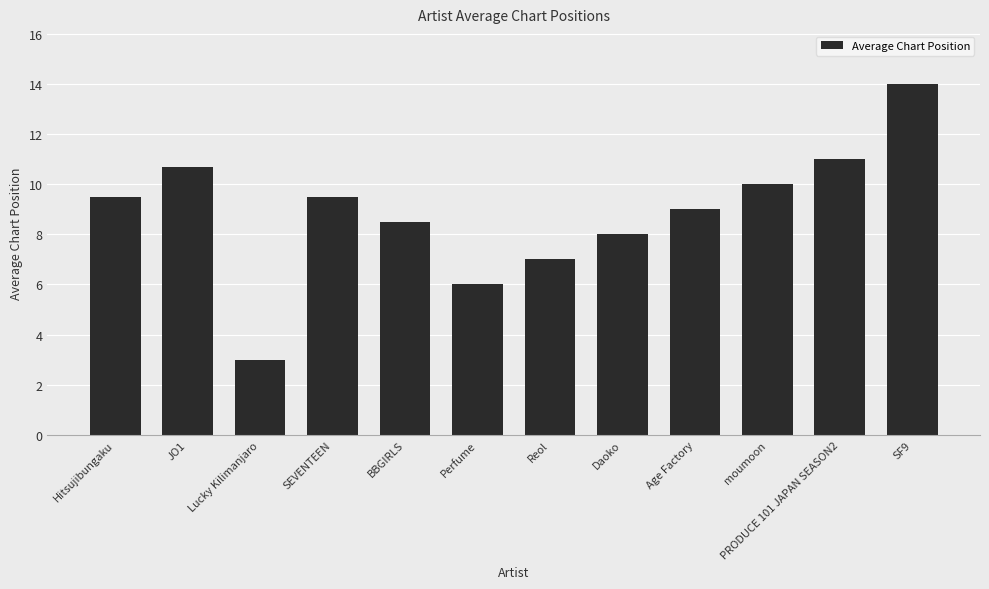

What value does the data have at Lucky Kilimanjaro?

3.0